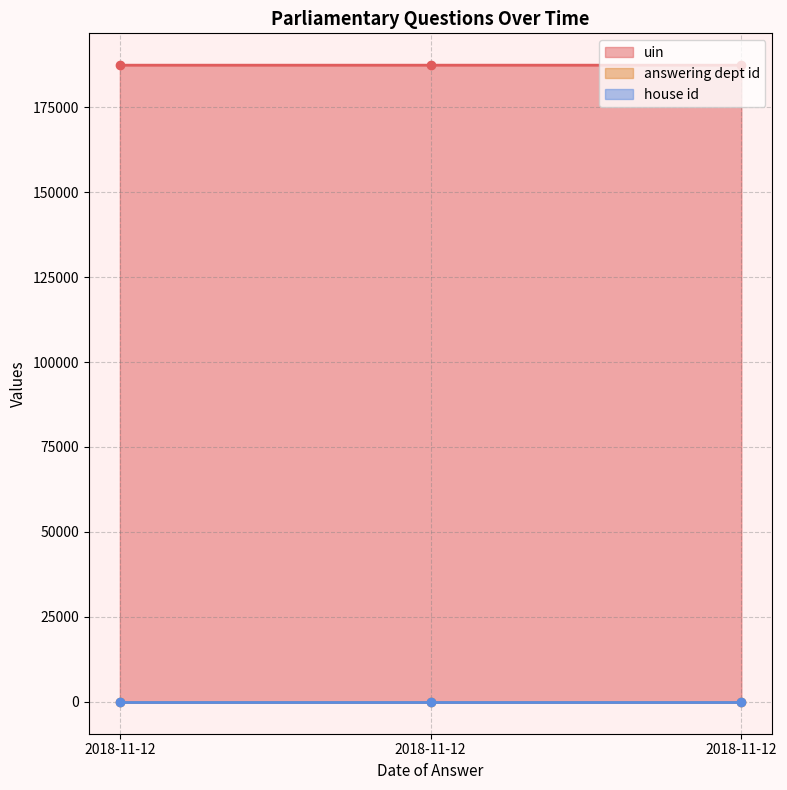

What is the difference between the highest and lowest values at 2018-11-12?

187334